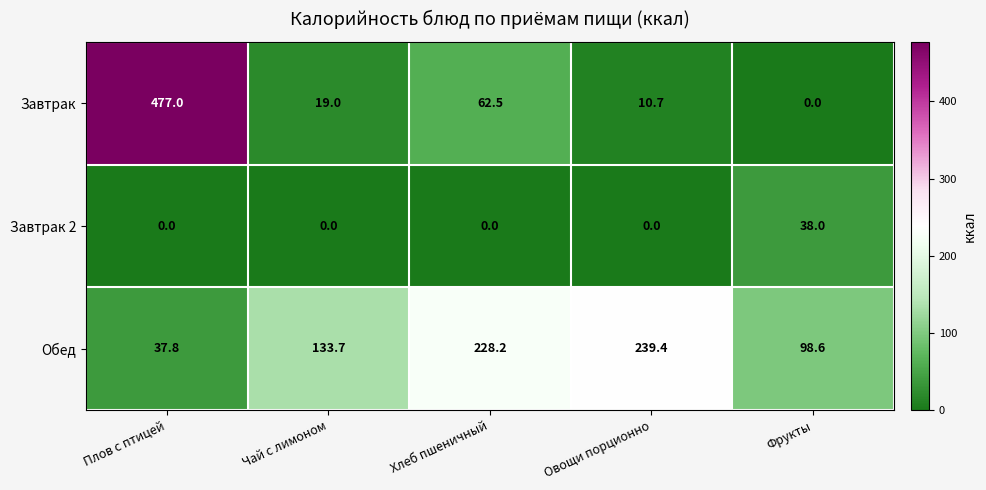

Which series has the largest range (max minus min)?

Завтрак